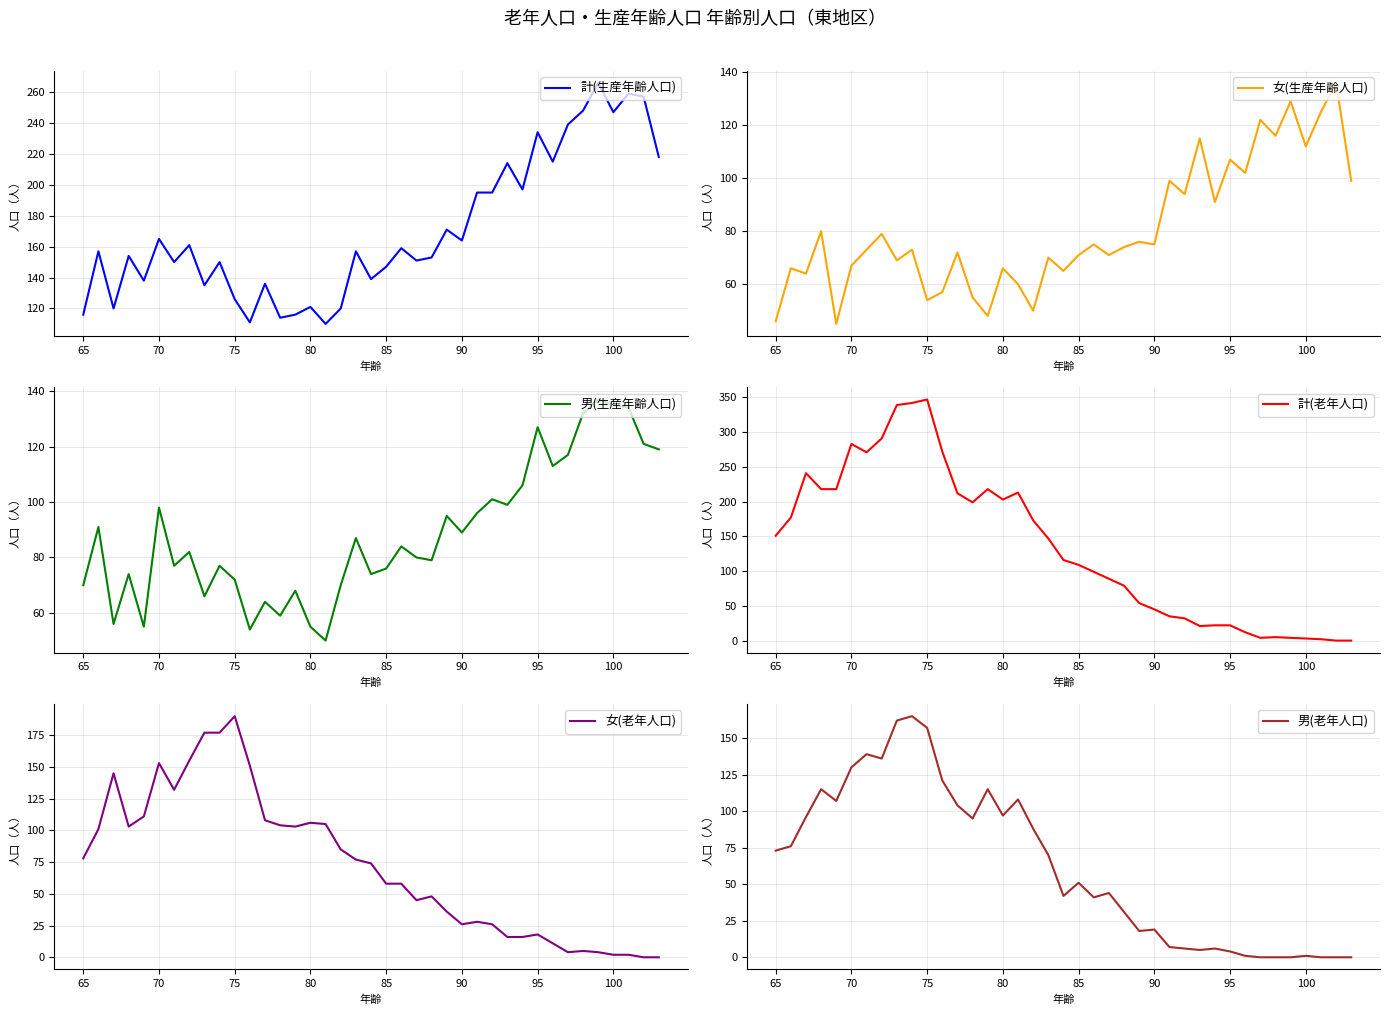

Which series has the largest range (max minus min)?

計(老年人口)